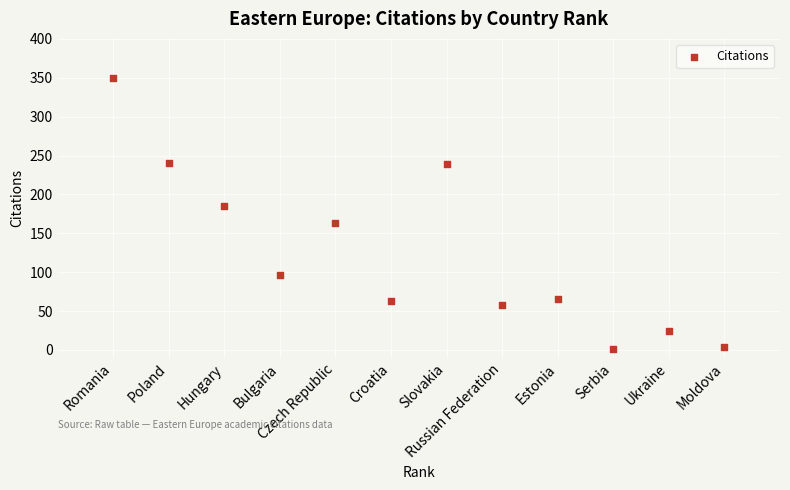

What is the range of X values (max minus min)?

11